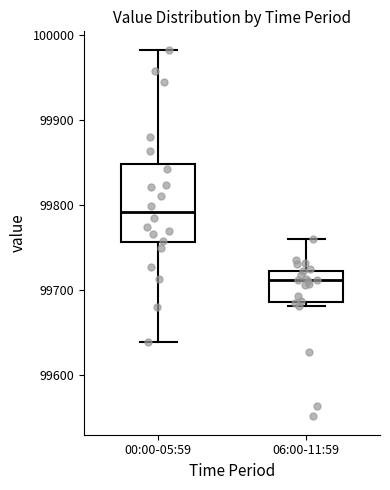

Which box has the lowest median line?

06:00-11:59